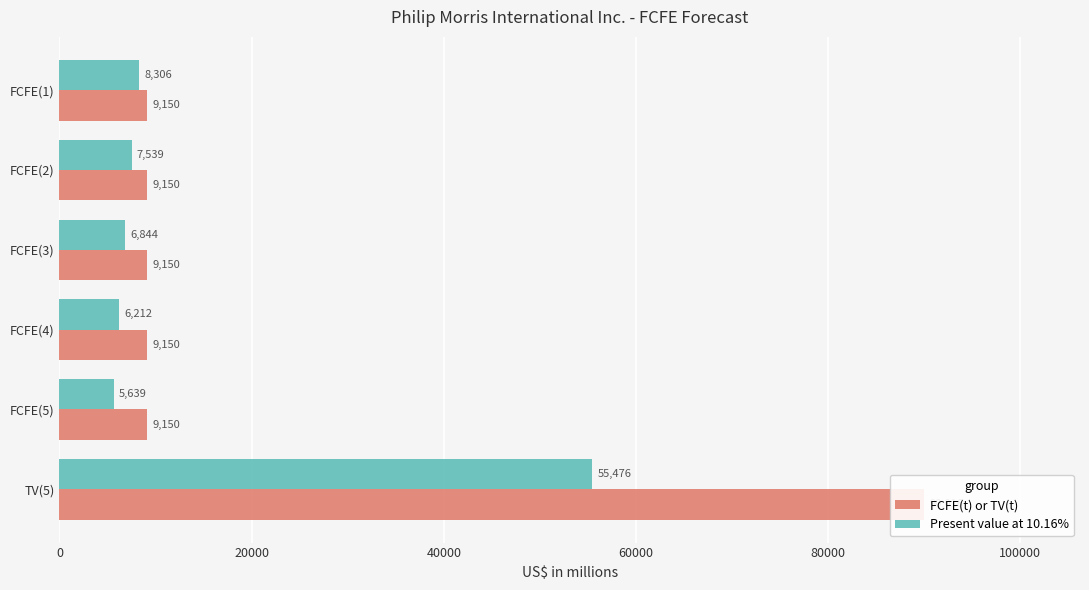

Reading right to left, extract all data points from this chart.

FCFE(t) or TV(t): 90016	9150	9150	9150	9150	9150
Present value at 10.16%: 55476	5639	6212	6844	7539	8306